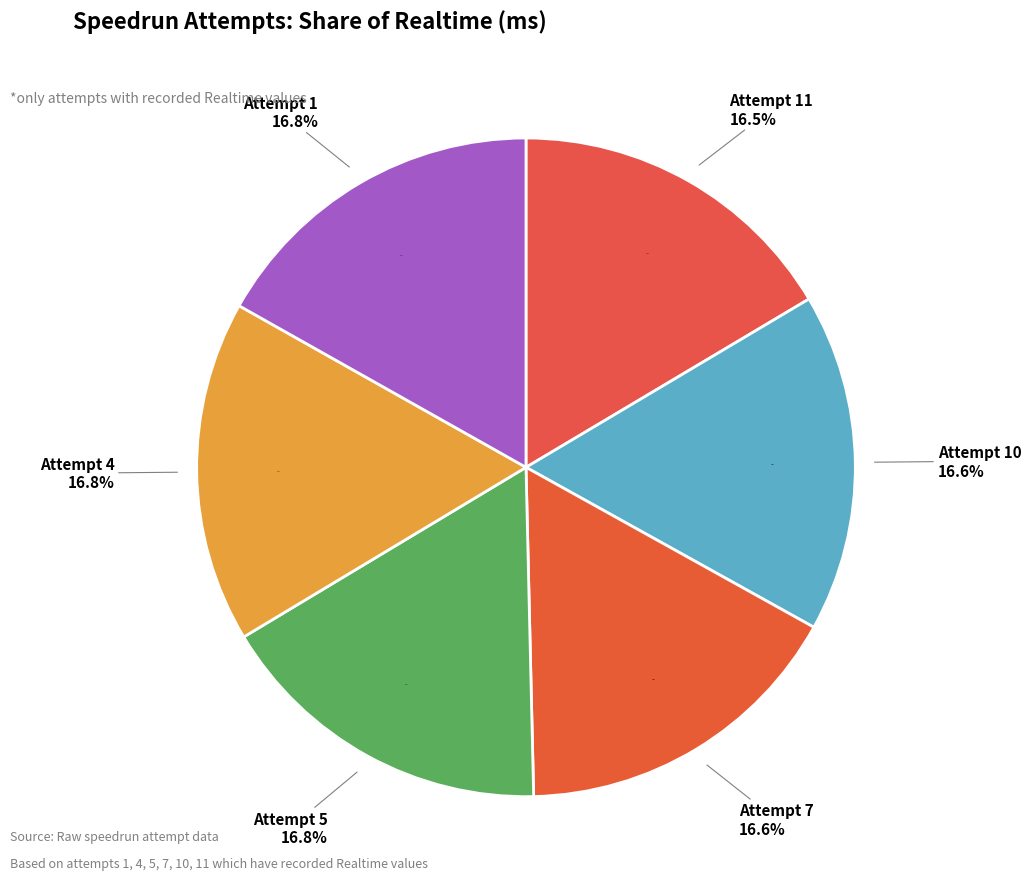

Which category has the smallest portion of the pie?

Attempt 11